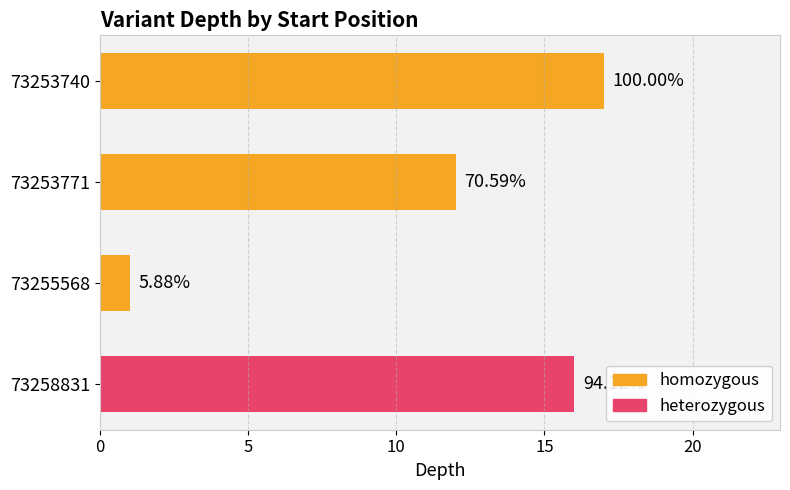

What is the difference between the maximum and second lowest values?

5